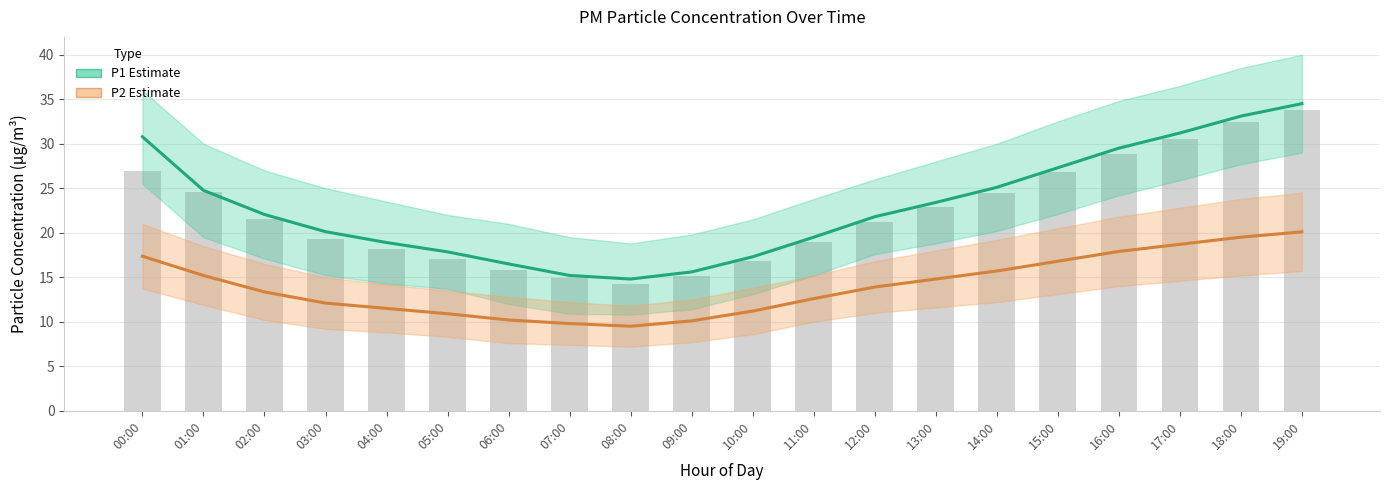

Between 17:00 and 18:00, which series saw the biggest shift?

P1 Estimate